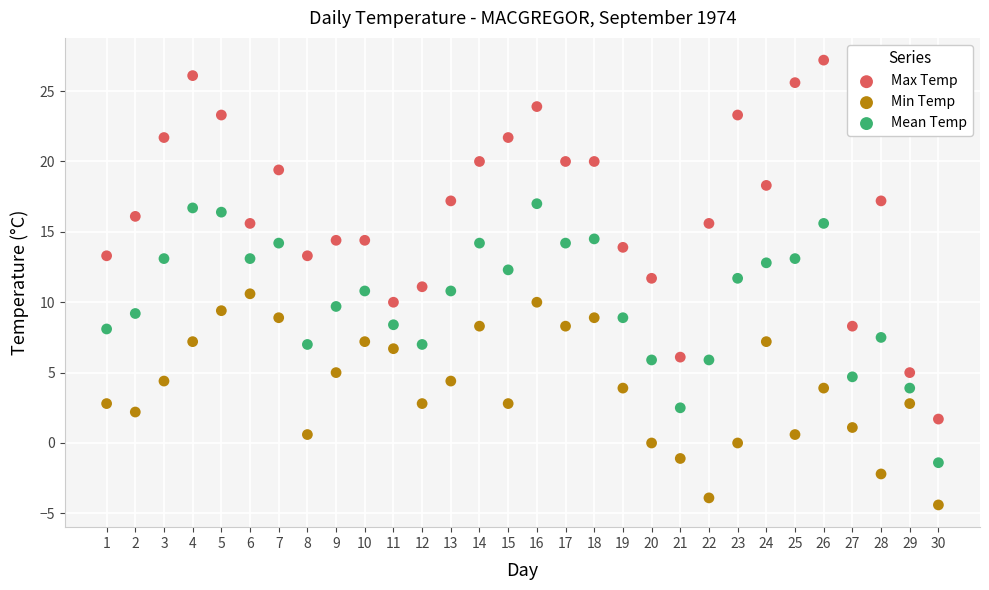

Across all data points, what is the range of X values (max minus min)?

29.0